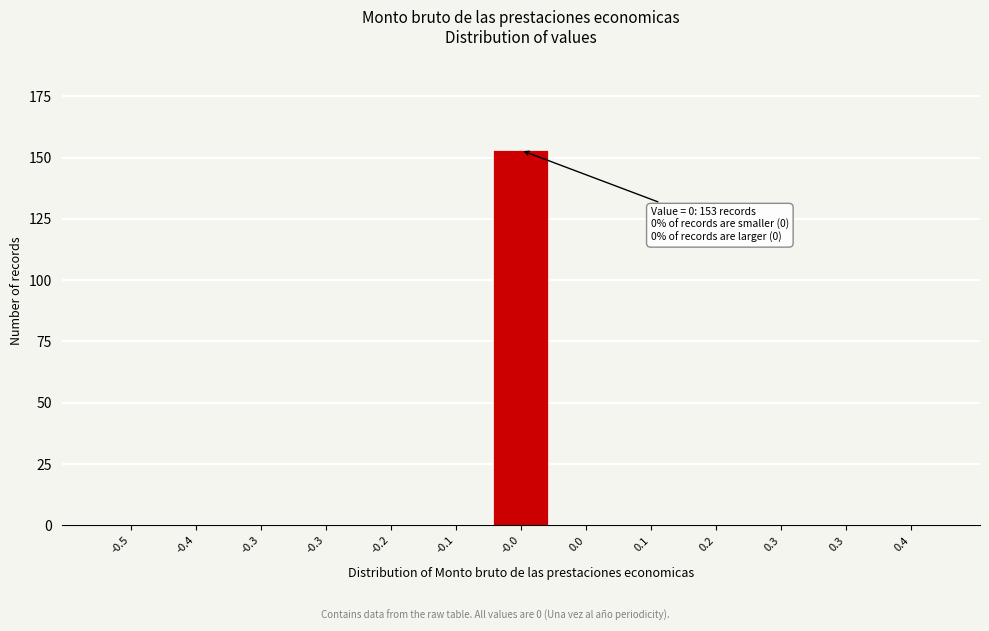

Are the bars horizontal?

No